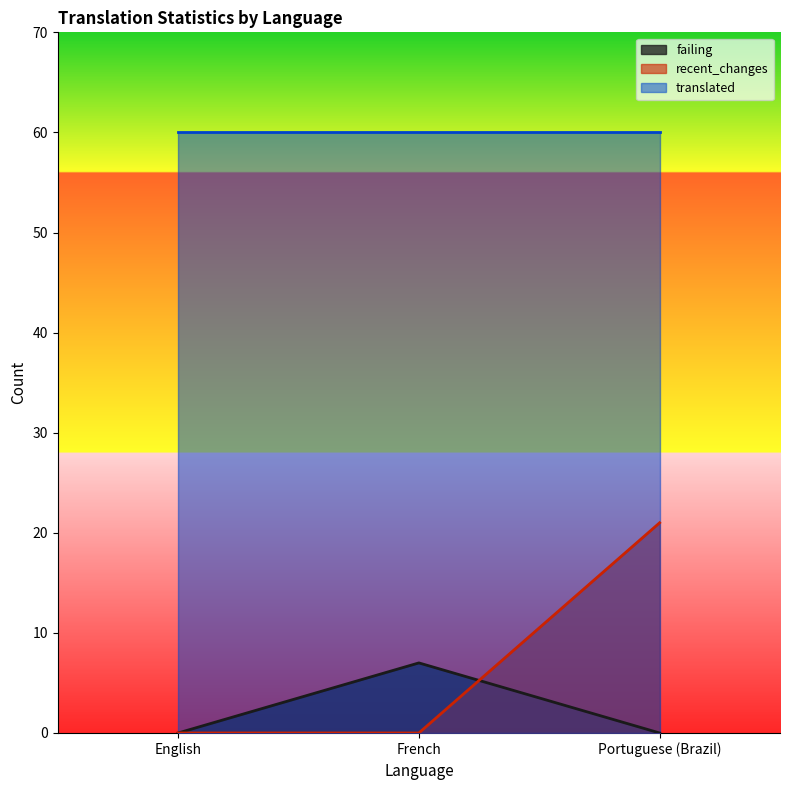

What is the difference between the maximum and minimum values in the failing series?

7